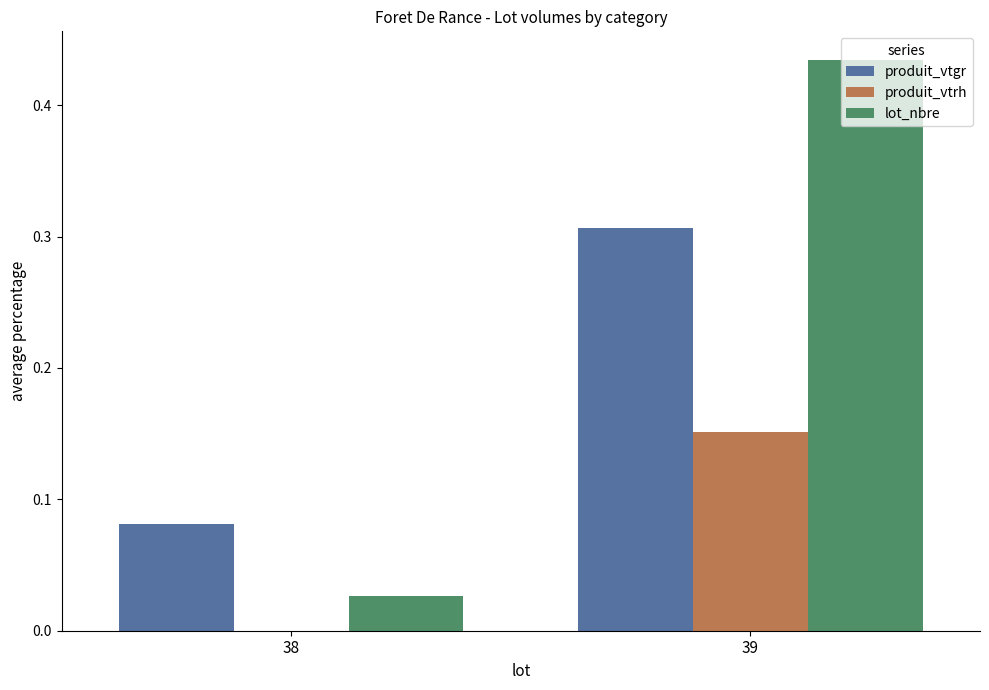

Which series changed the most between 38 and 39?

lot_nbre